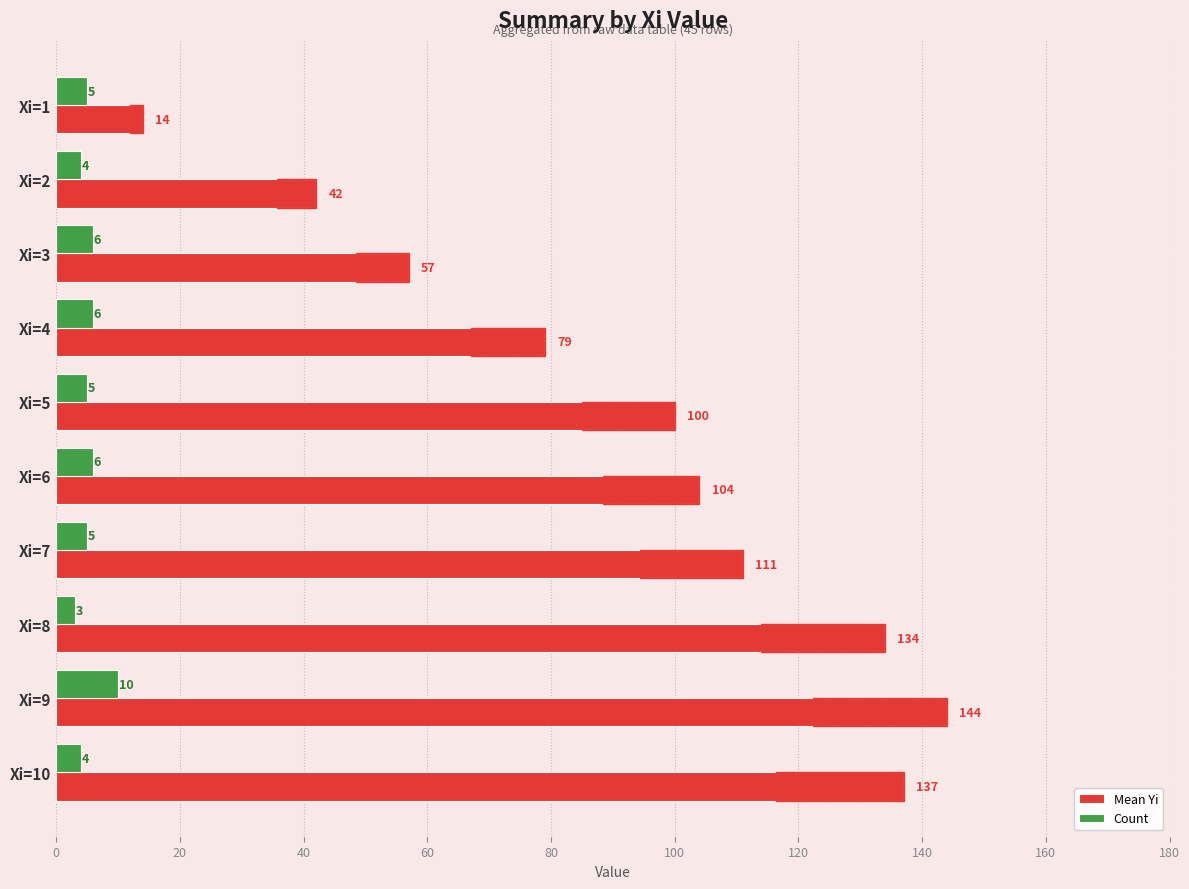

Reading left to right, what are all the values shown in this chart?

Mean Yi: 14	42	57	79	100	104	111	134	144	137
Count: 5	4	6	6	5	6	5	3	10	4